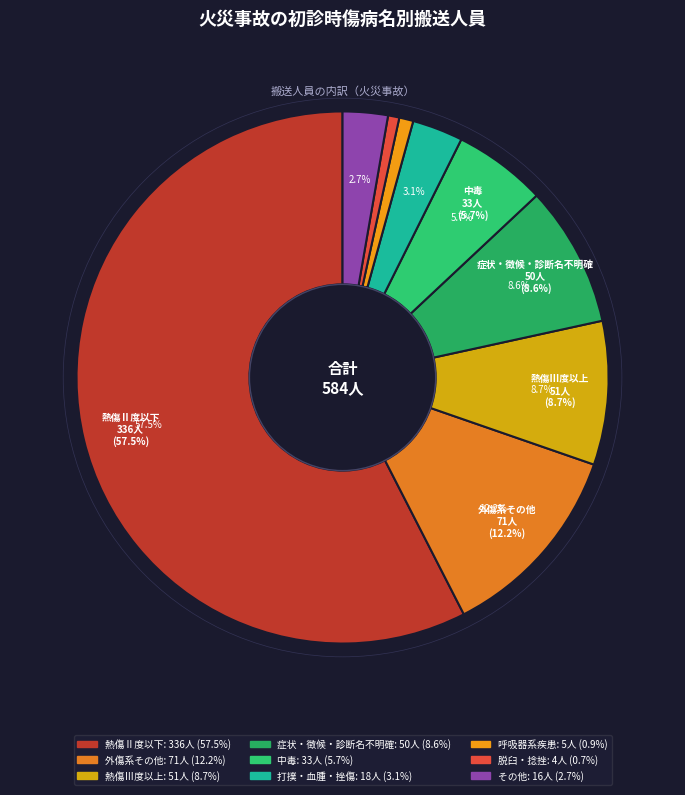

How many slices are in this pie chart?

9